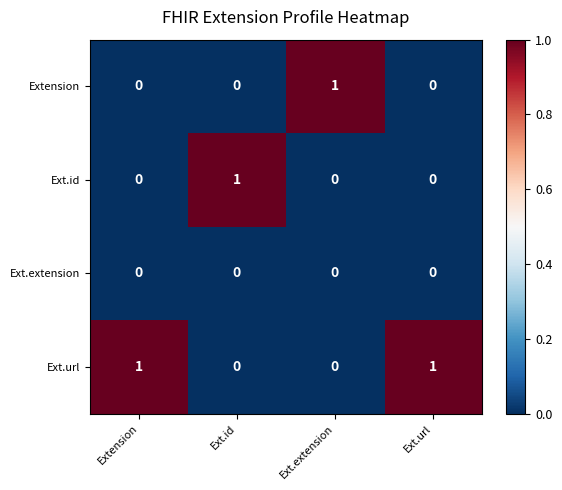

How many distinct data groups are displayed?

4